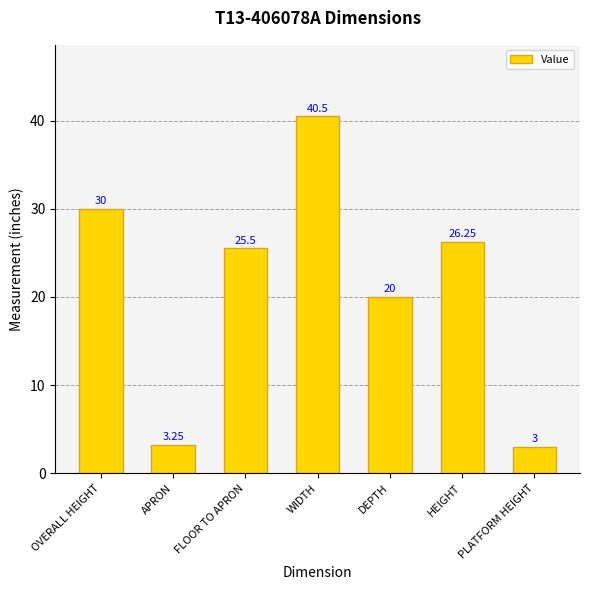

Where does the data first go above 25?

OVERALL HEIGHT